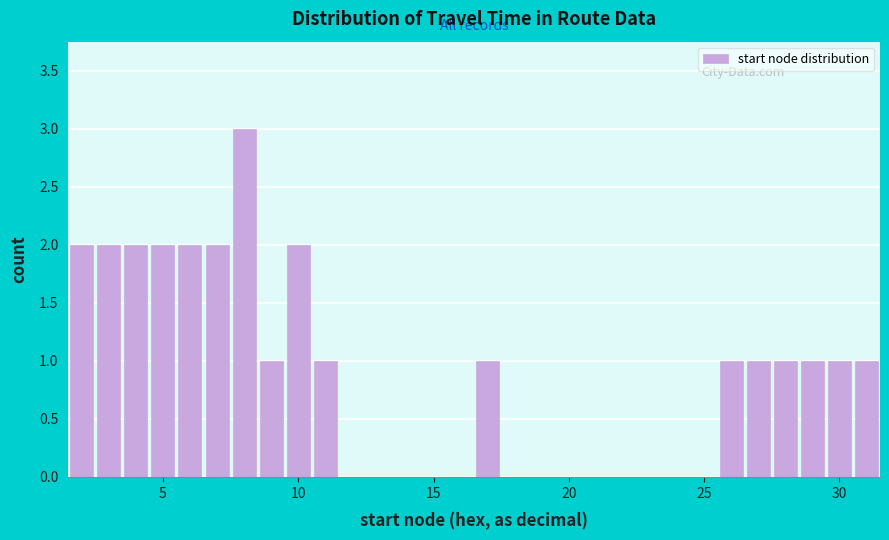

Read against the x-axis, roughly where is the centre of the tallest bar?

8.0